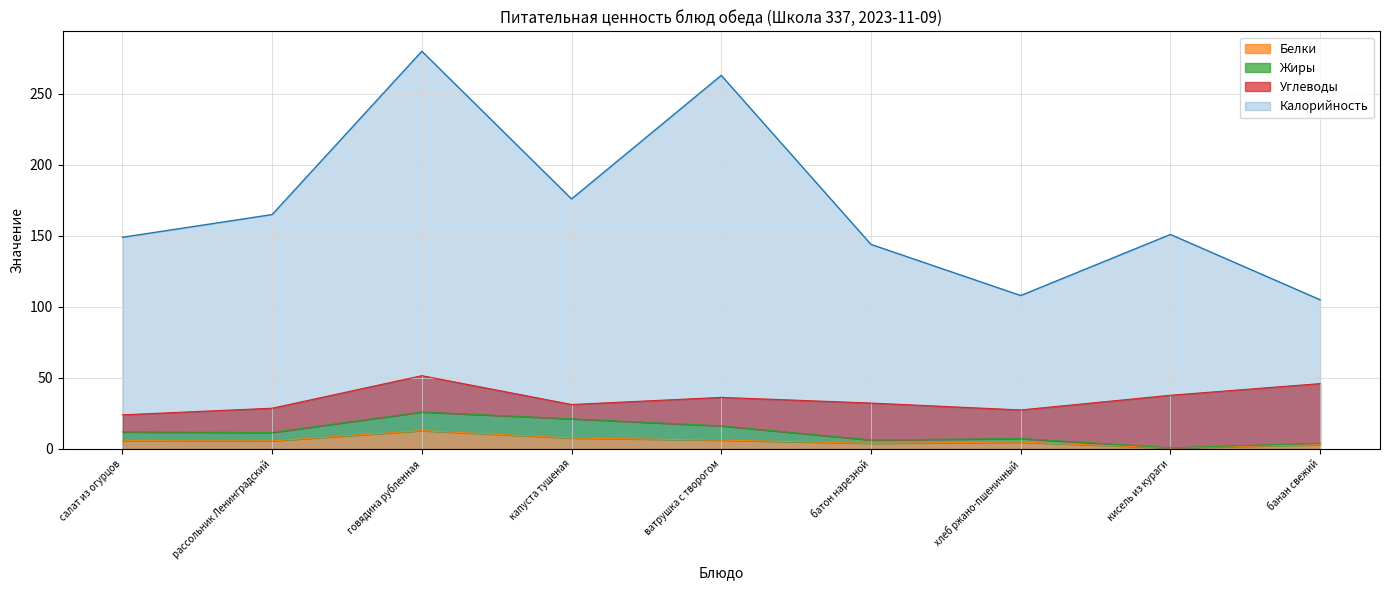

Which series changed the most between ватрушка с творогом and банан свежий?

Калорийность